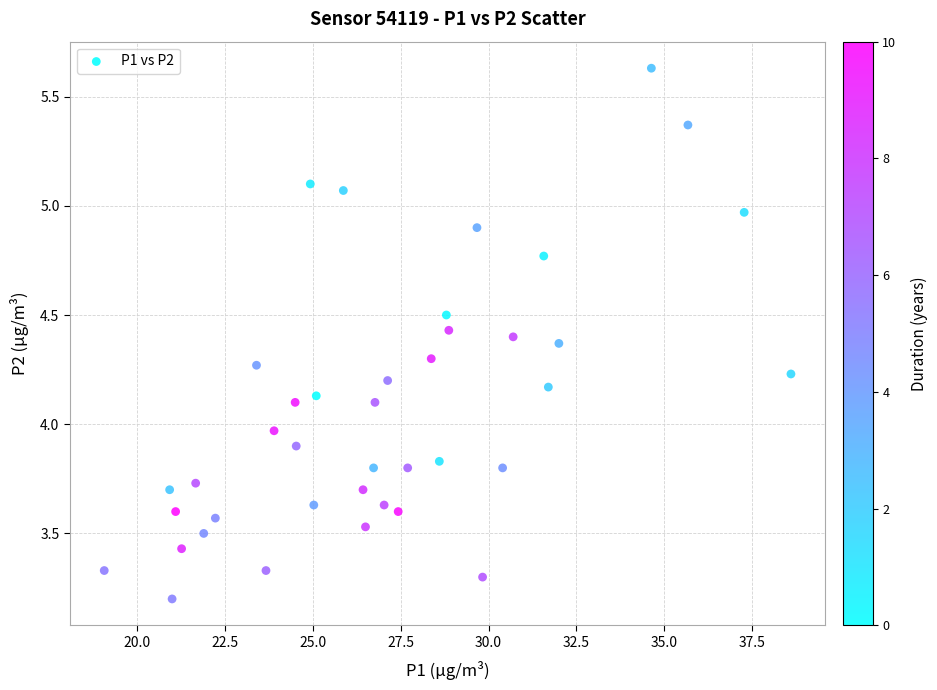

What is the range of Y values (max minus min)?

2.4